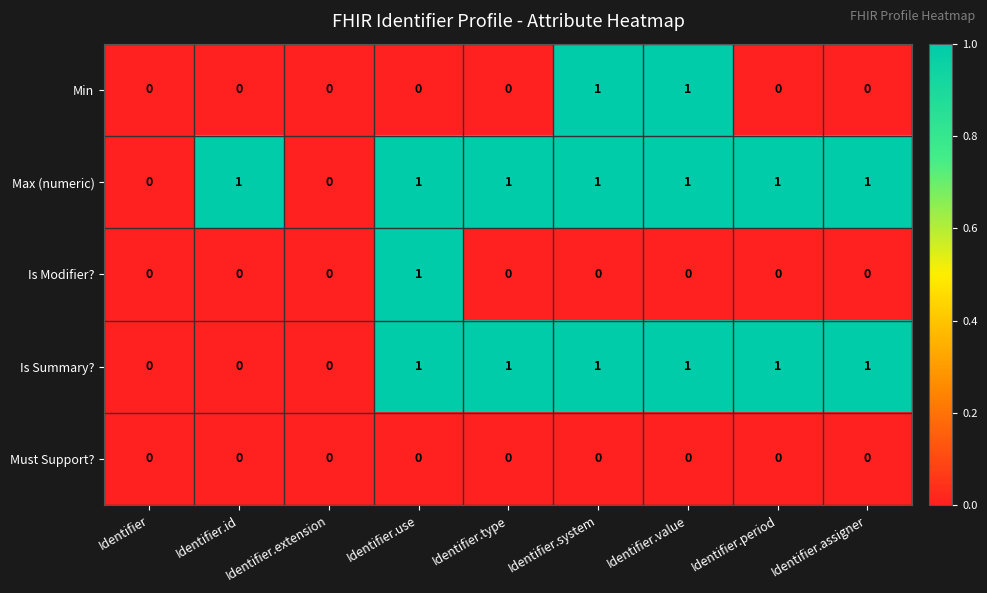

Which series changed the most between Identifier.use and Identifier.type?

Is Modifier?